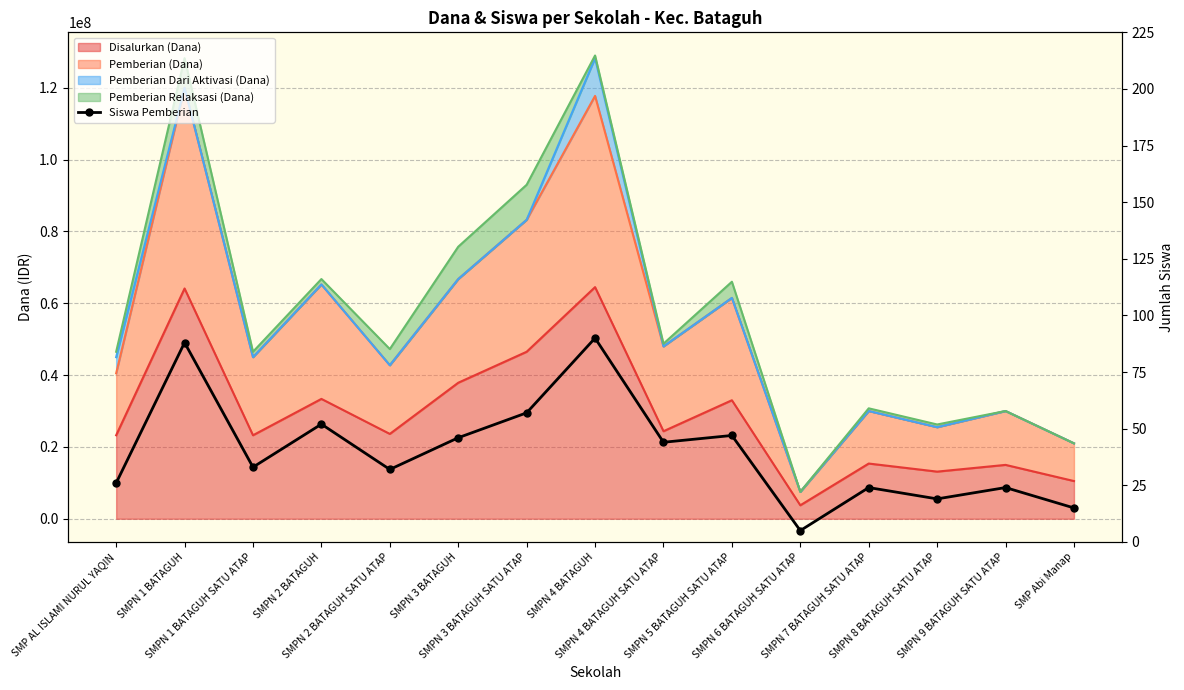

What is the sum of all values?

602